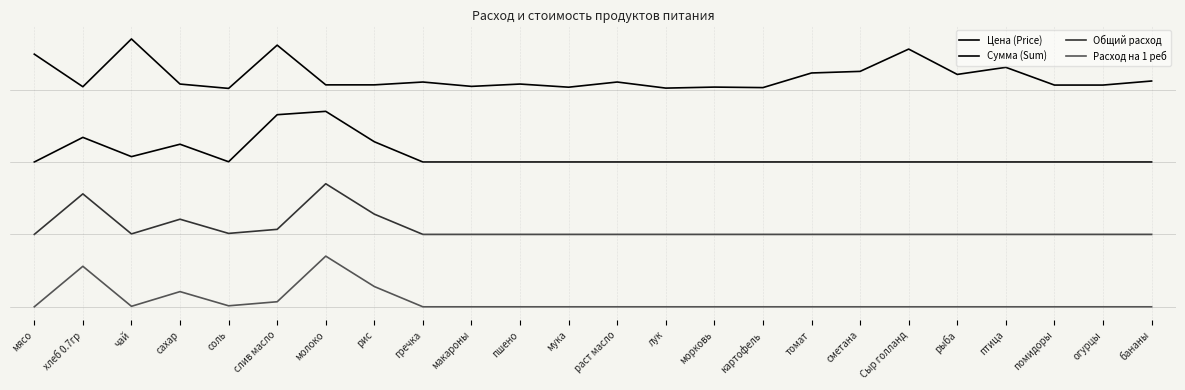

True or false: Расход на 1 реб has more than 2 points higher than both neighbors.

True